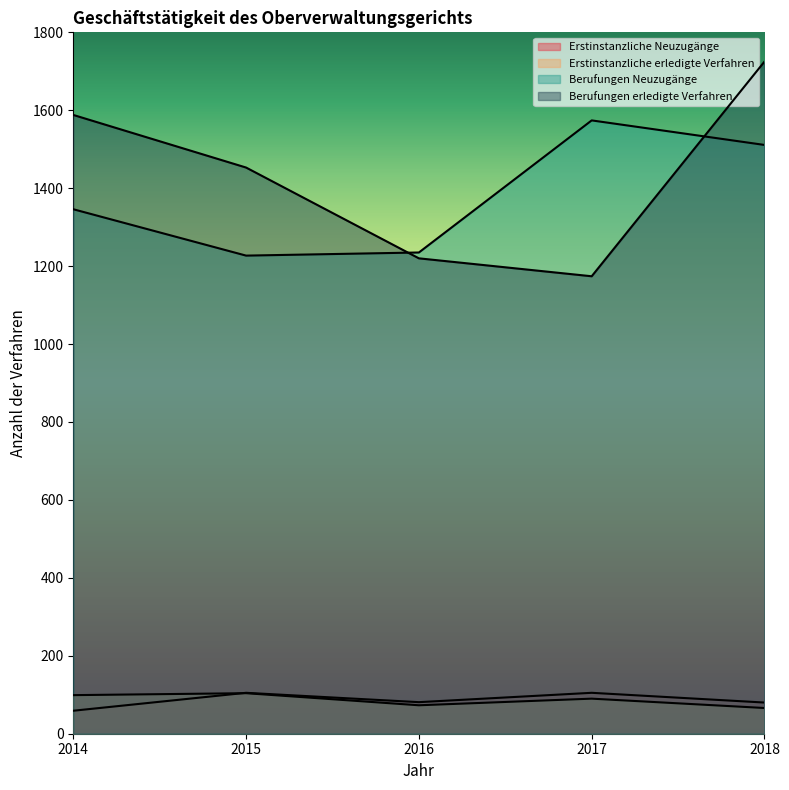

What is the difference between the maximum and minimum values in the Berufungen erledigte Verfahren series?

551